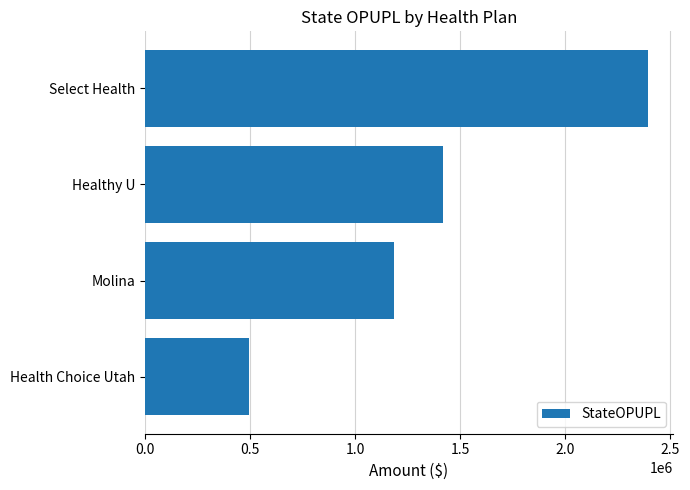

What is the value of the 4th bar from the top?

496738.8